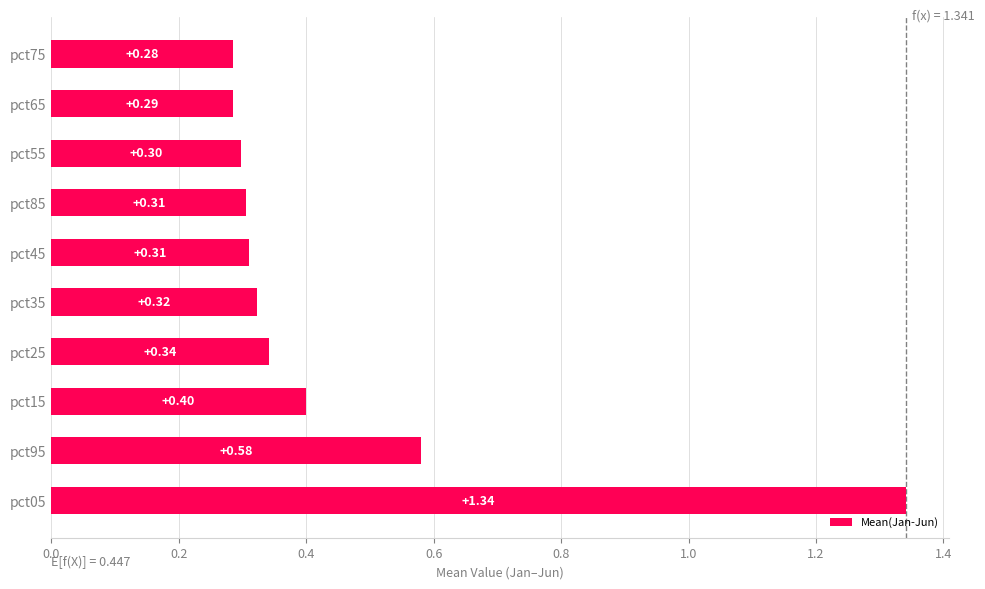

Approximately how many times larger is the value at pct95 compared to pct05?

0.4